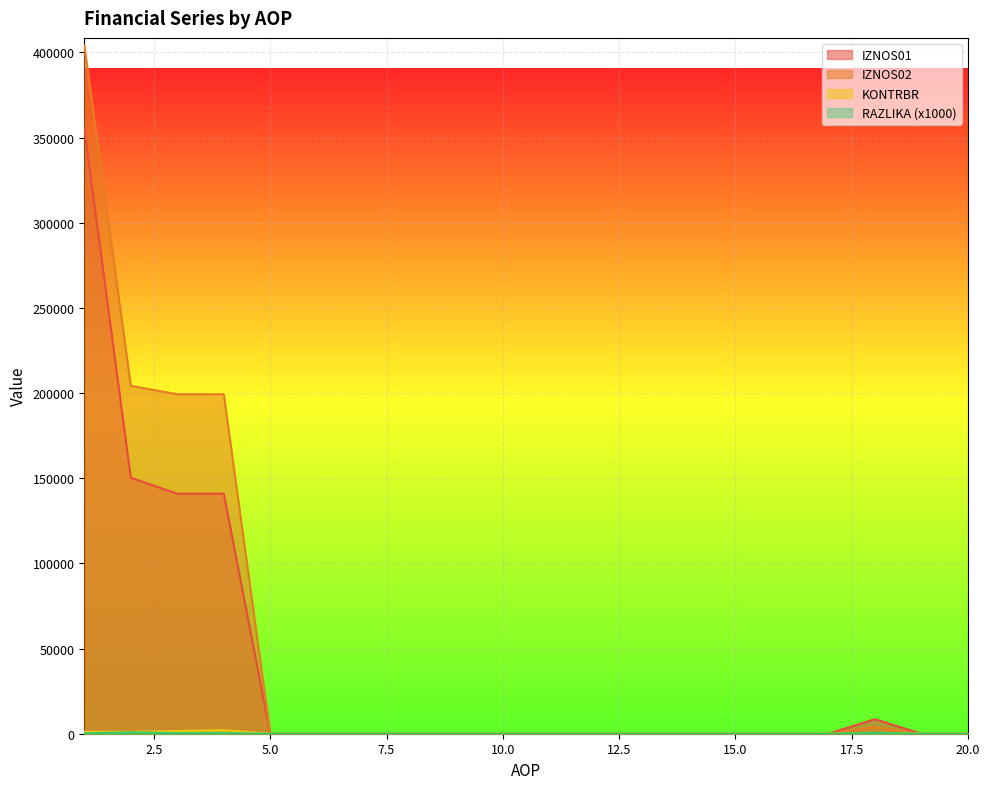

Is the value of IZNOS02 at 8 greater than the value of KONTRBR at 3?

No